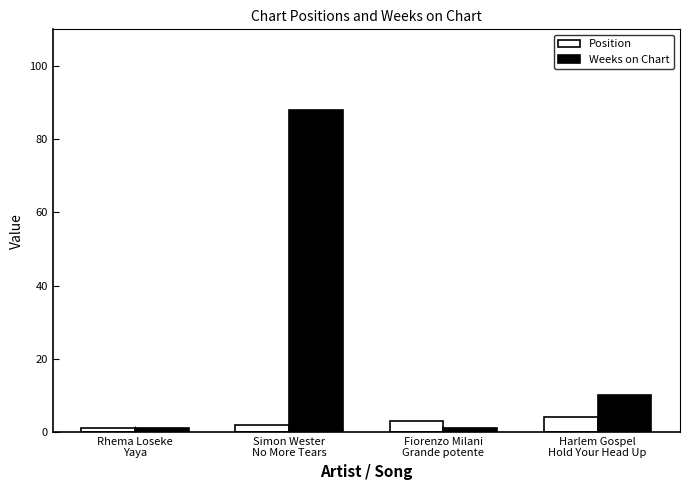

Reading left to right, list all the values displayed in this chart.

Position: Rhema Loseke
Yaya=1	Simon Wester
No More Tears=2	Fiorenzo Milani
Grande potente=3	Harlem Gospel
Hold Your Head Up=4
Weeks on Chart: Rhema Loseke
Yaya=1	Simon Wester
No More Tears=88	Fiorenzo Milani
Grande potente=1	Harlem Gospel
Hold Your Head Up=10